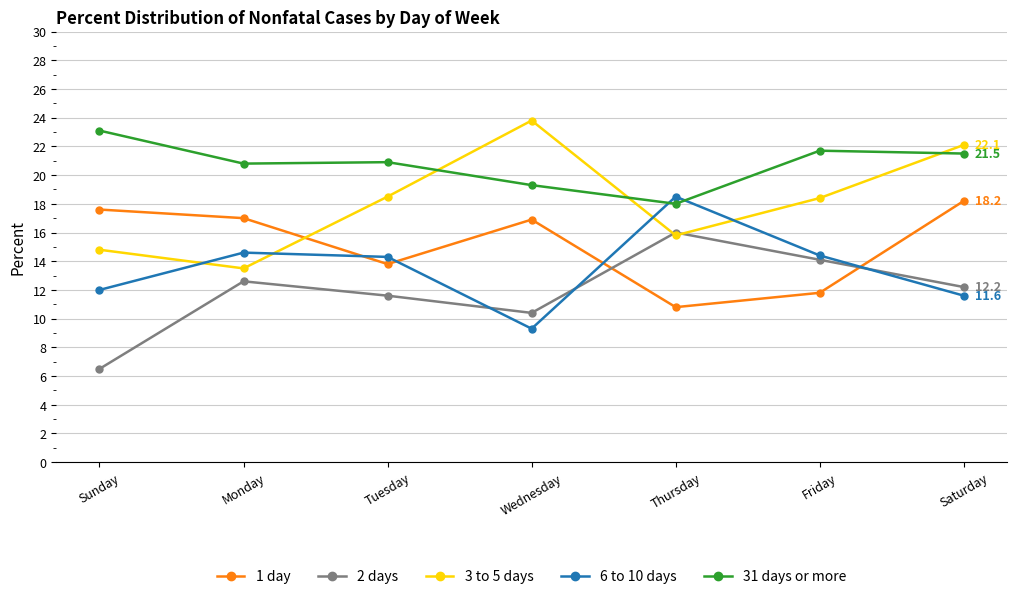

Read the 3 to 5 days value at Friday.

18.4